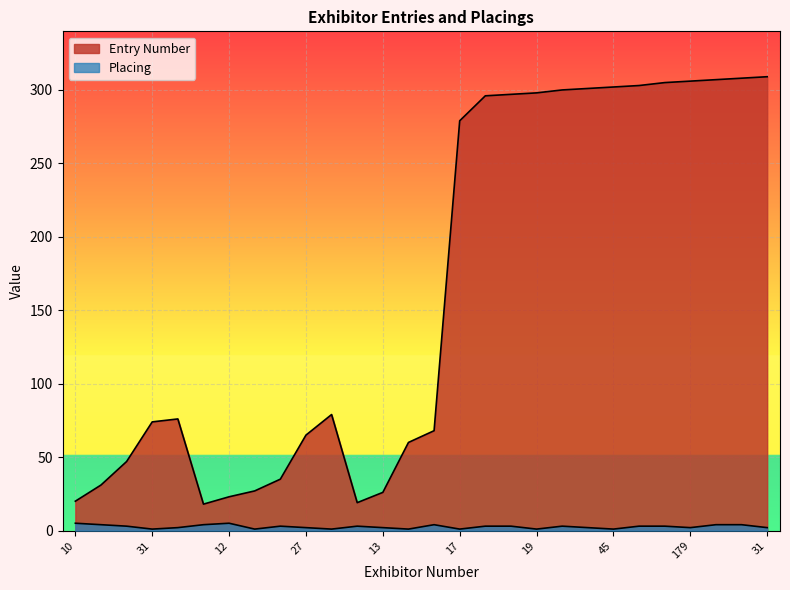

At which category is the sum across all series the highest?

181